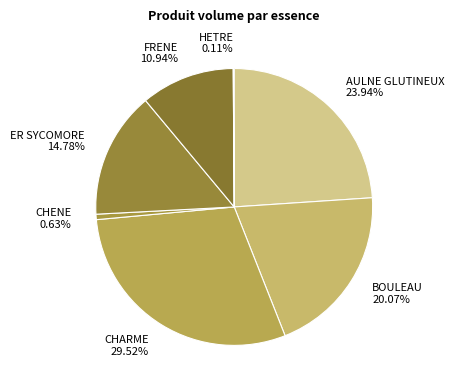

What is the largest slice in the pie chart?

CHARME 29.52%